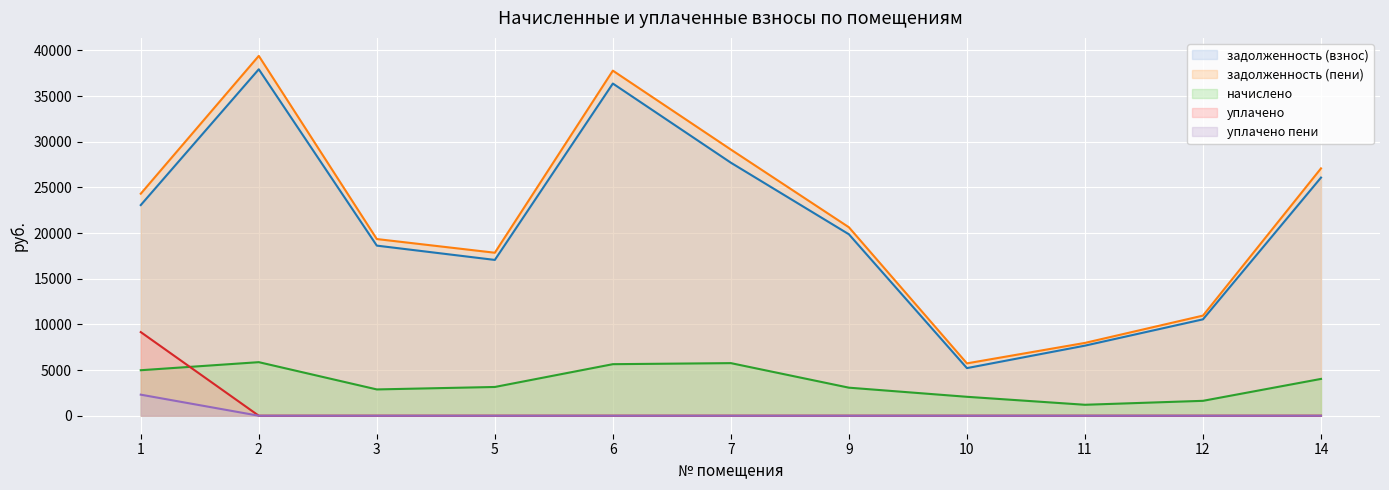

At how many categories does at least one series exceed 5077?

11